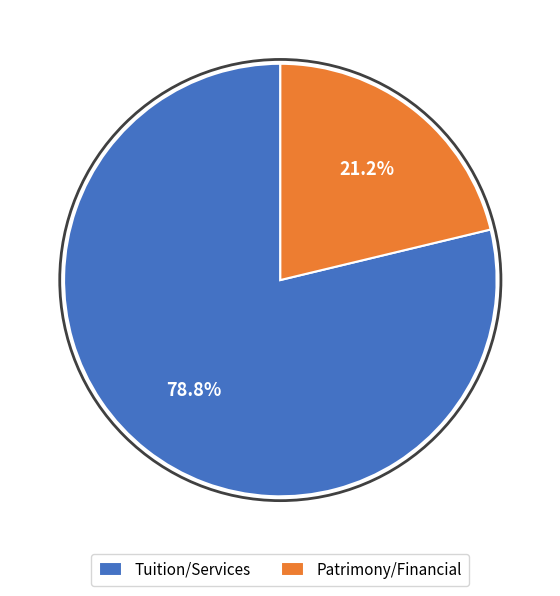

What is the ratio of the value at Patrimony/Financial to the value at Tuition/Services?

0.3